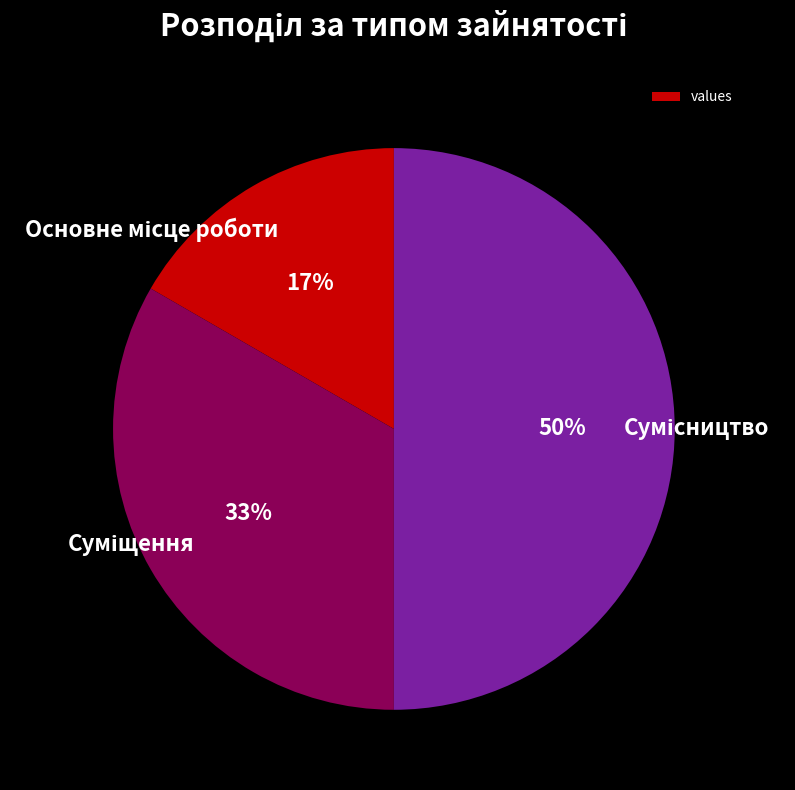

How many segments does this pie chart have?

3